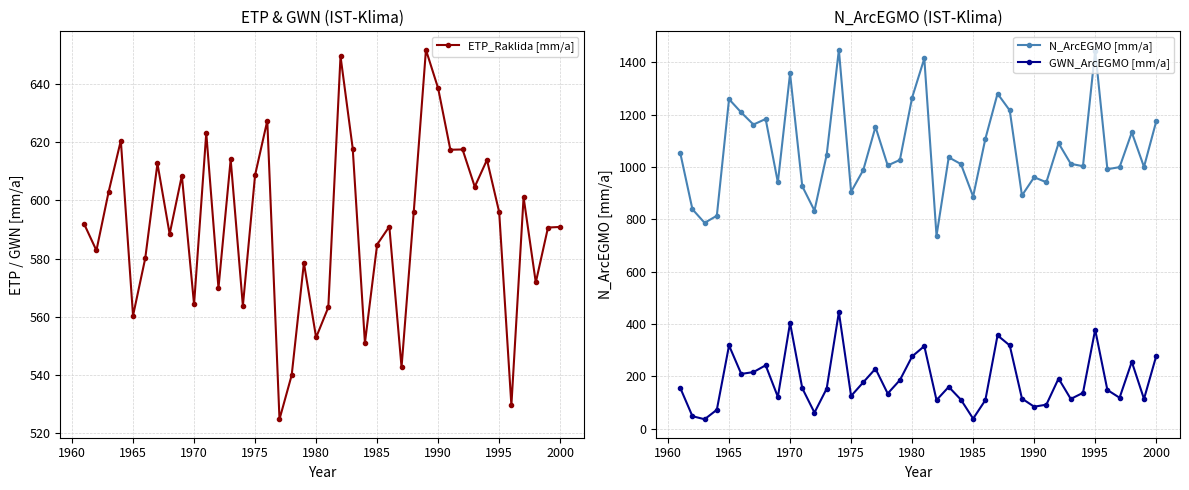

What is the highest value of the GWN_ArcEGMO [mm/a] series?

445.4